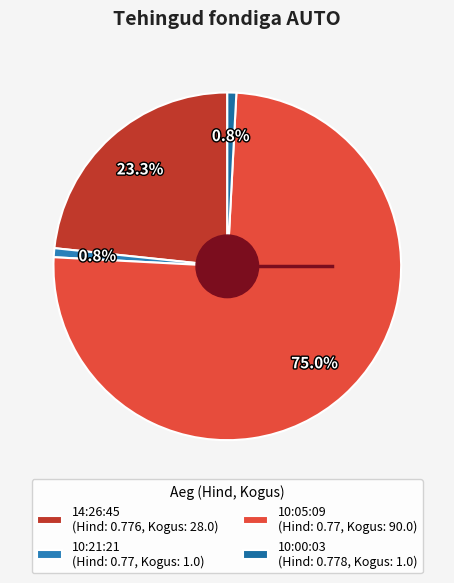

What percentage is the 10:00:03 slice, to the nearest percent?

1%